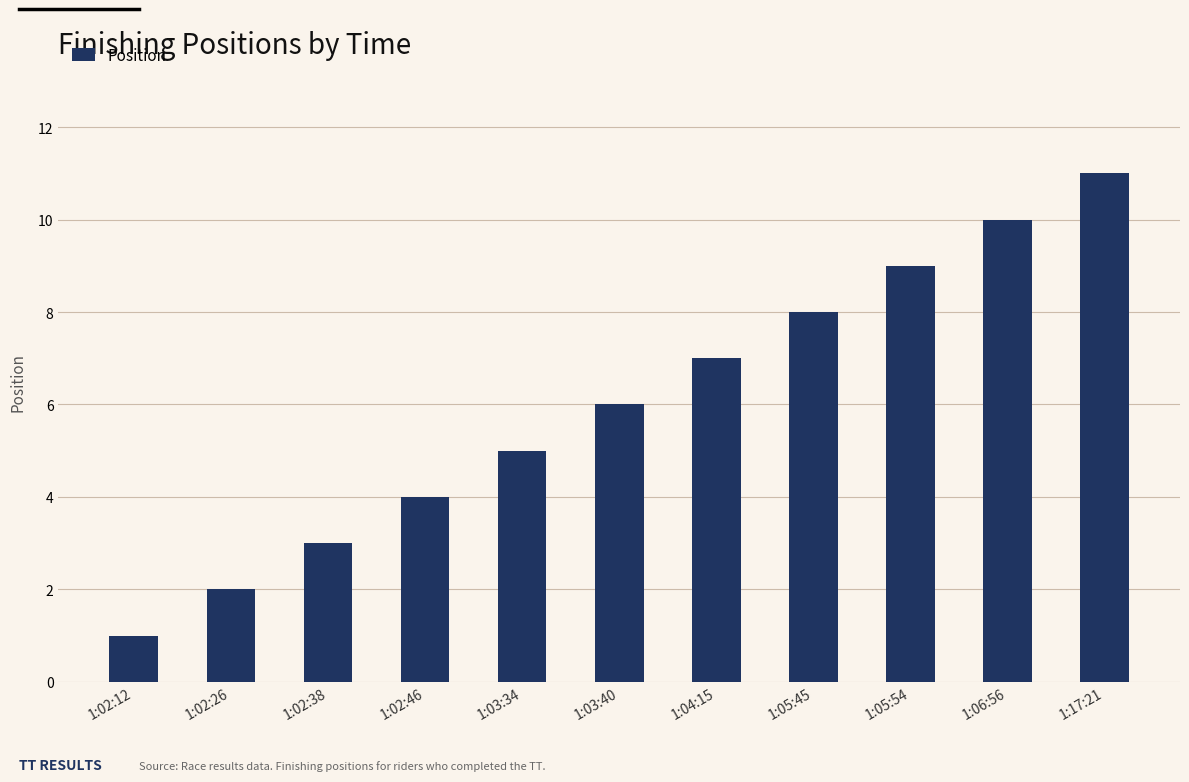

What is the value of the 10th bar from the left?

10